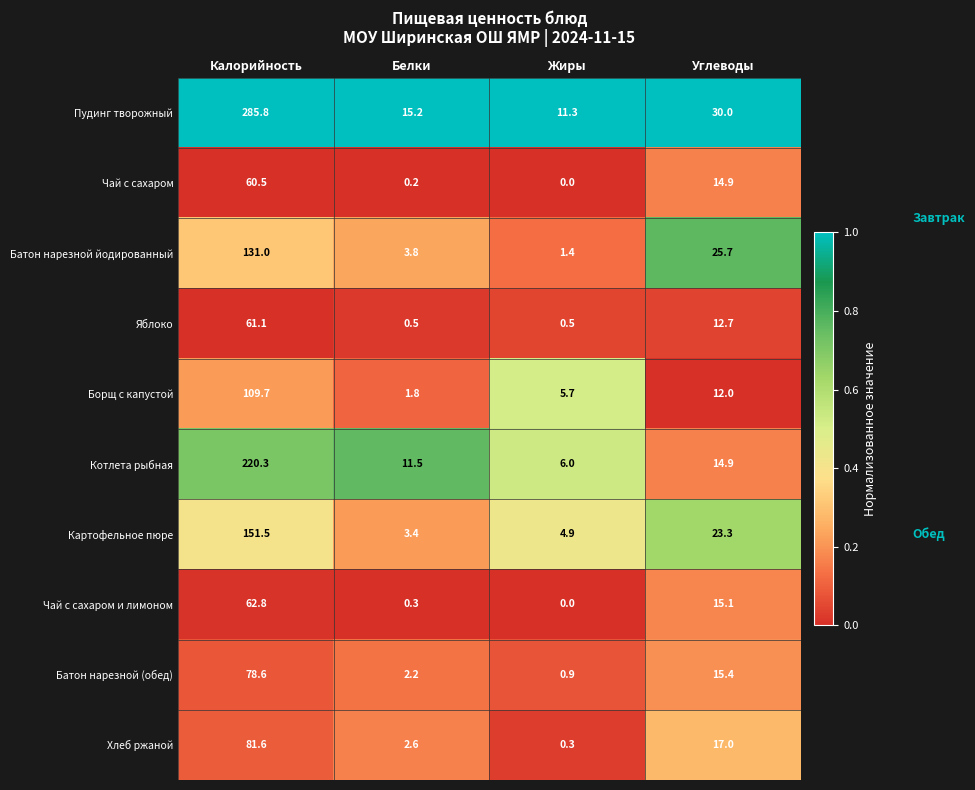

True or false: Батон нарезной йодированный has a value of 70.5 at Калорийность.

False